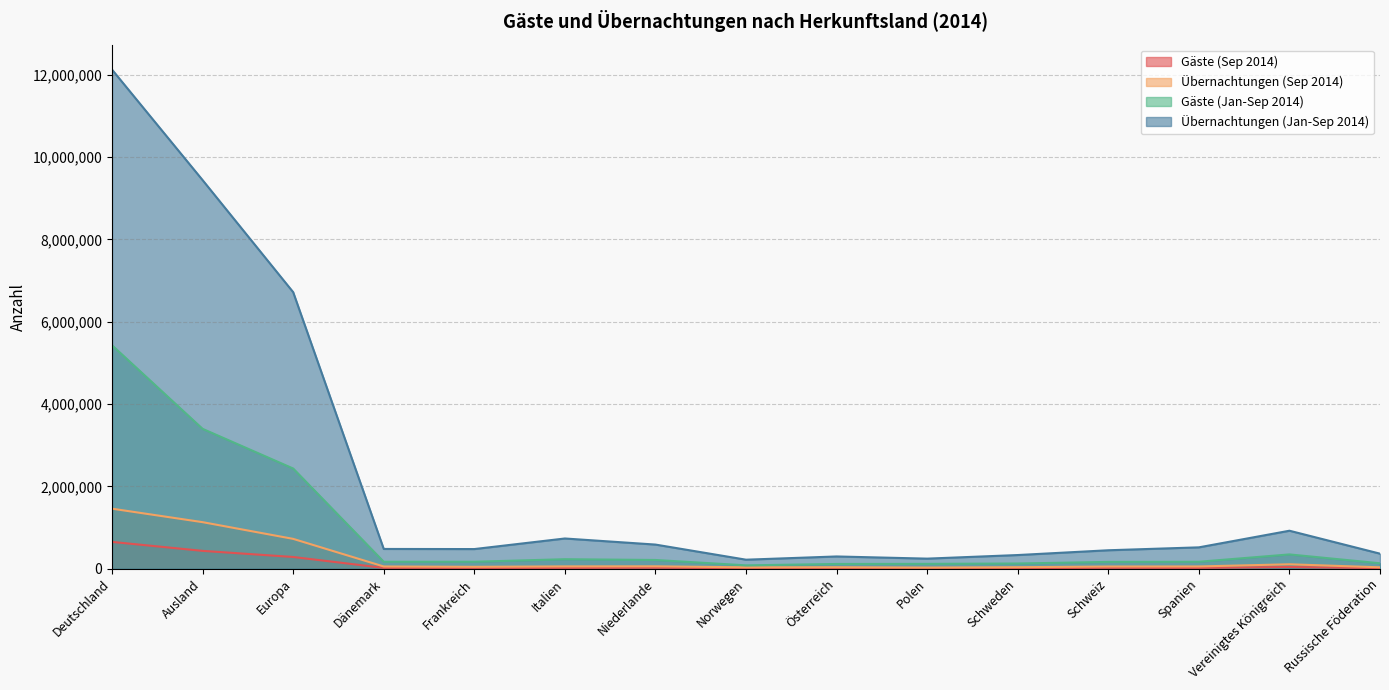

Reading right to left, what are all the values shown in this chart?

Gäste (Sep 2014): Russische Föderation=13733	Vereinigtes Königreich=42213	Spanien=19563	Schweiz=20865	Schweden=15084	Polen=13519	Österreich=14789	Norwegen=14624	Niederlande=22797	Italien=19758	Frankreich=19227	Dänemark=20552	Europa=285192	Ausland=433642	Deutschland=651063
Übernachtungen (Sep 2014): Russische Föderation=34280	Vereinigtes Königreich=107622	Spanien=55239	Schweiz=53656	Schweden=36632	Polen=28204	Österreich=36219	Norwegen=33477	Niederlande=58623	Italien=56517	Frankreich=46211	Dänemark=54408	Europa=724809	Ausland=1130754	Deutschland=1458162
Gäste (Jan-Sep 2014): Russische Föderation=132139	Vereinigtes Königreich=347348	Spanien=169058	Schweiz=165520	Schweden=126593	Polen=117775	Österreich=115361	Norwegen=81750	Niederlande=212281	Italien=230954	Frankreich=169377	Dänemark=168804	Europa=2433538	Ausland=3397180	Deutschland=5426040
Übernachtungen (Jan-Sep 2014): Russische Föderation=365763	Vereinigtes Königreich=922783	Spanien=519014	Schweiz=448362	Schweden=332193	Polen=244968	Österreich=297763	Norwegen=219241	Niederlande=586451	Italien=734263	Frankreich=477374	Dänemark=480111	Europa=6716961	Ausland=9437839	Deutschland=12121682